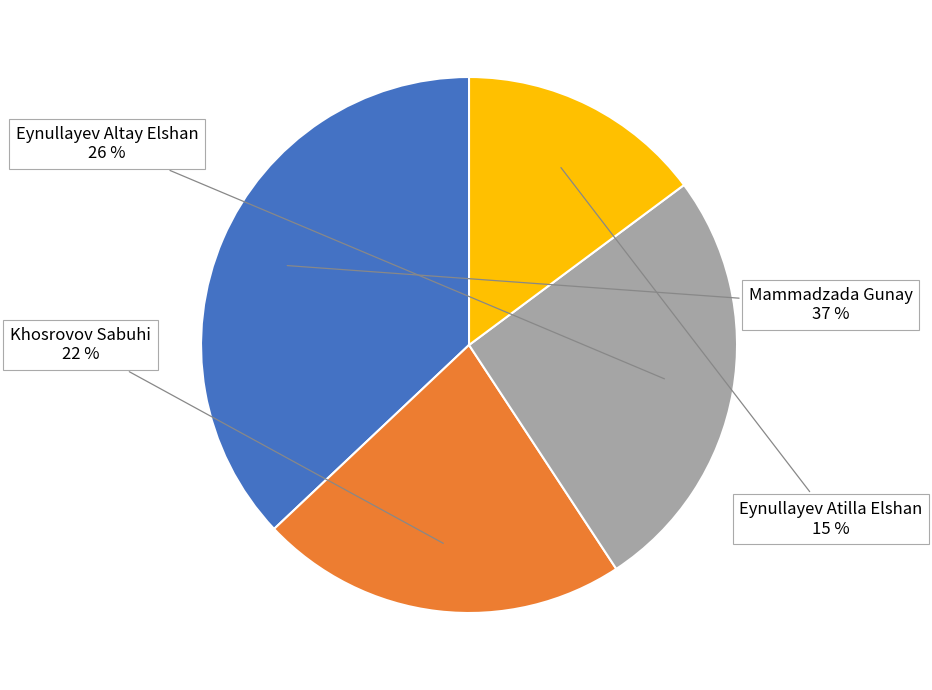

Count the number of slices in the pie.

4